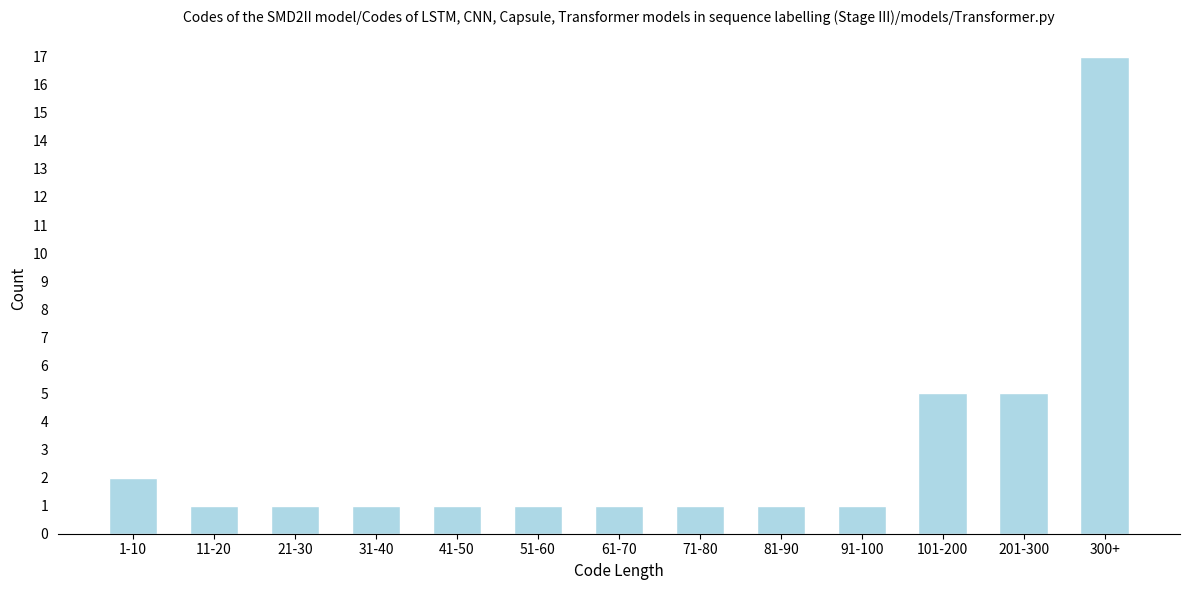

Reading left to right, extract all data points from this chart.

1-10=2	11-20=1	21-30=1	31-40=1	41-50=1	51-60=1	61-70=1	71-80=1	81-90=1	91-100=1	101-200=5	201-300=5	300+=17